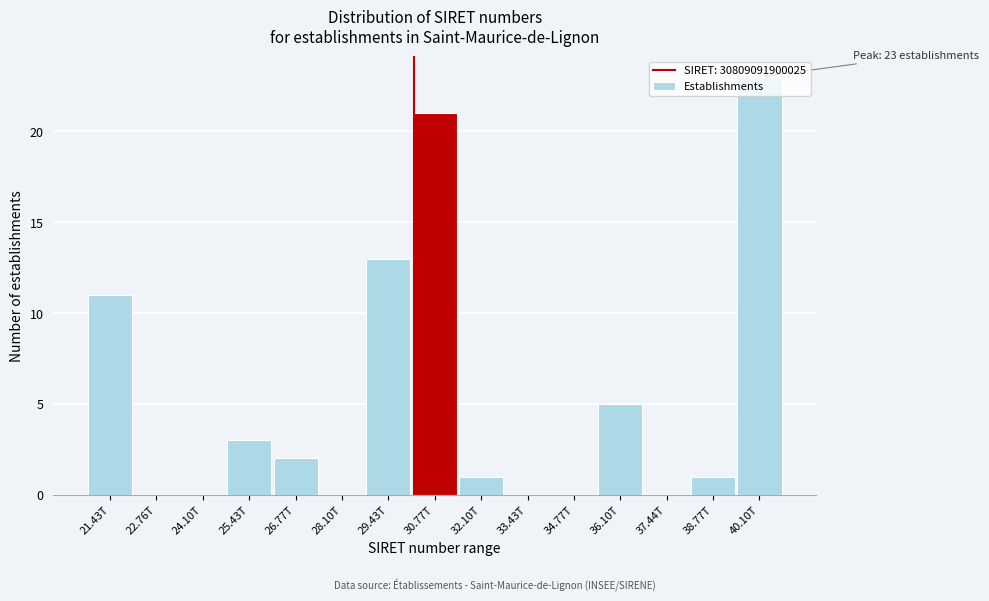

What is the greatest value displayed?

23